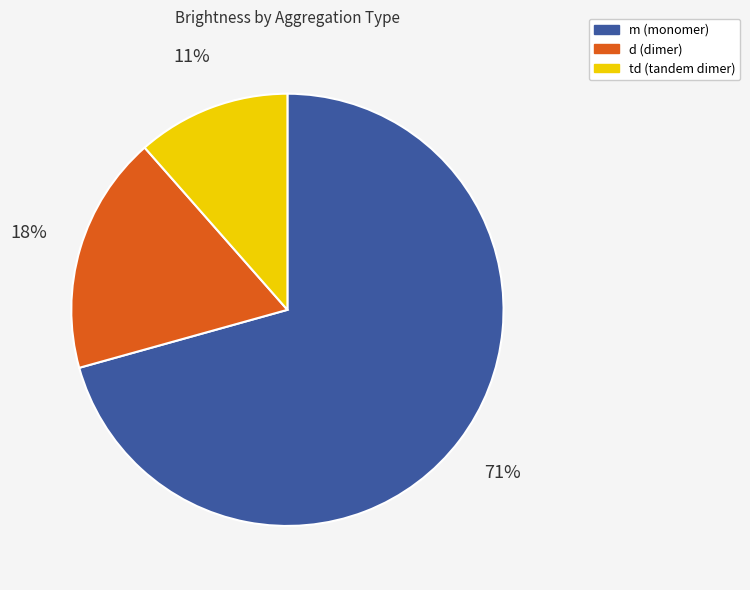

Count the number of slices in the pie.

3